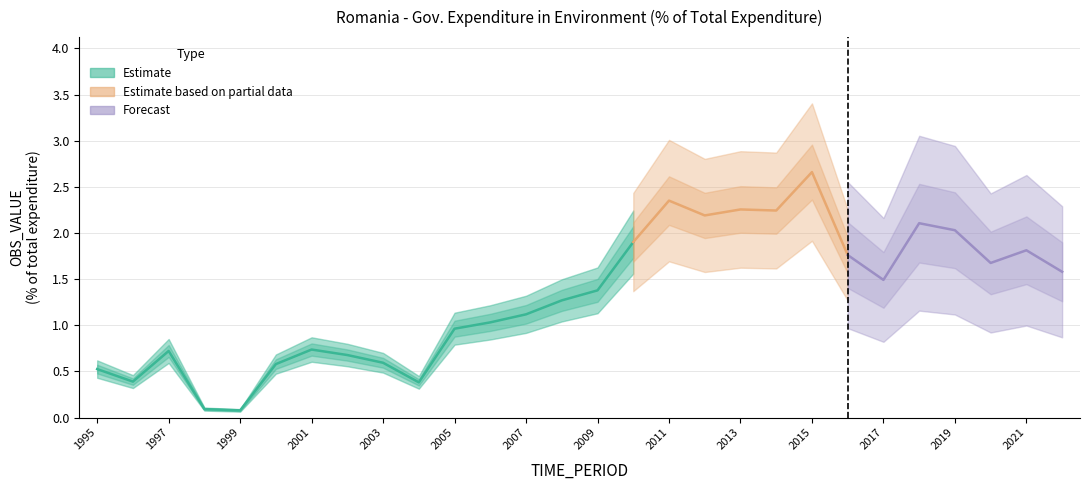

The chart shows a value of 0.3 at 2003. True or false?

False